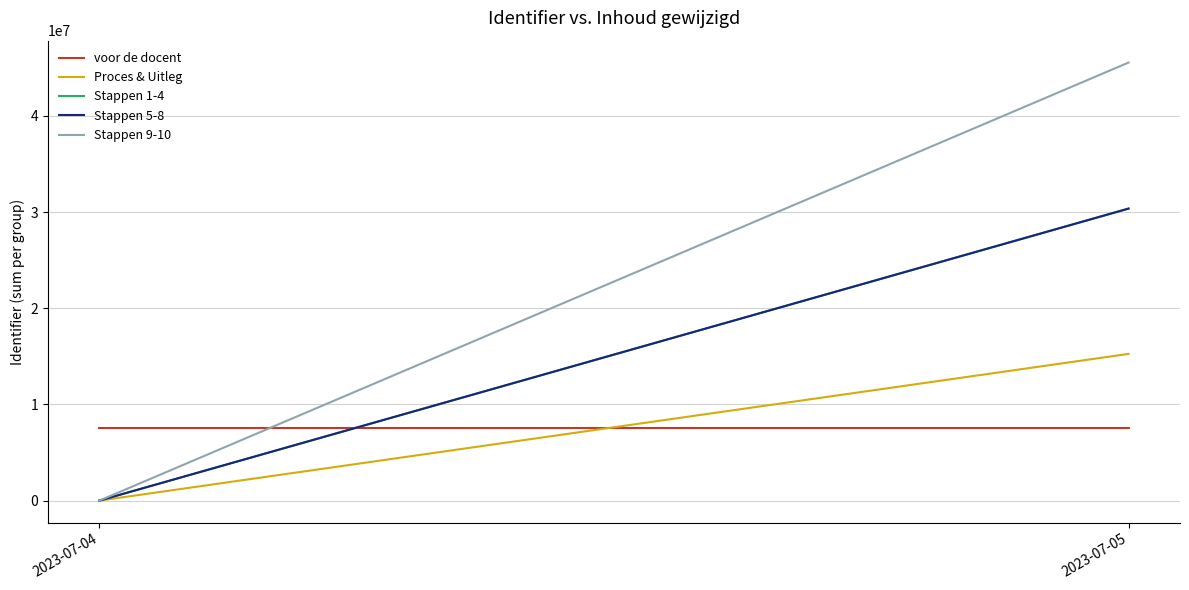

Which series has the largest range (max minus min)?

Stappen 9-10